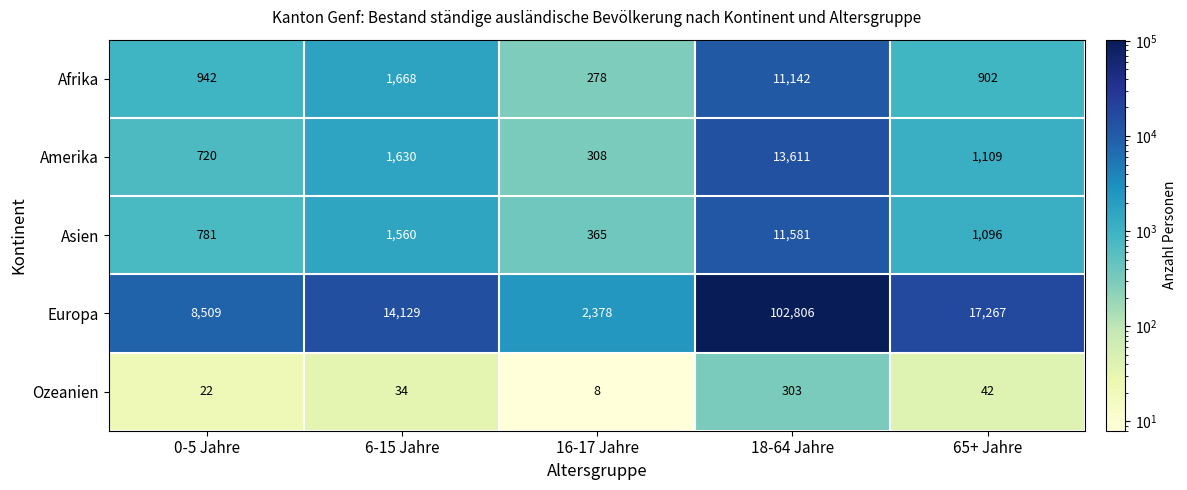

What is the spread (max minus min) of values at 0-5 Jahre?

8487